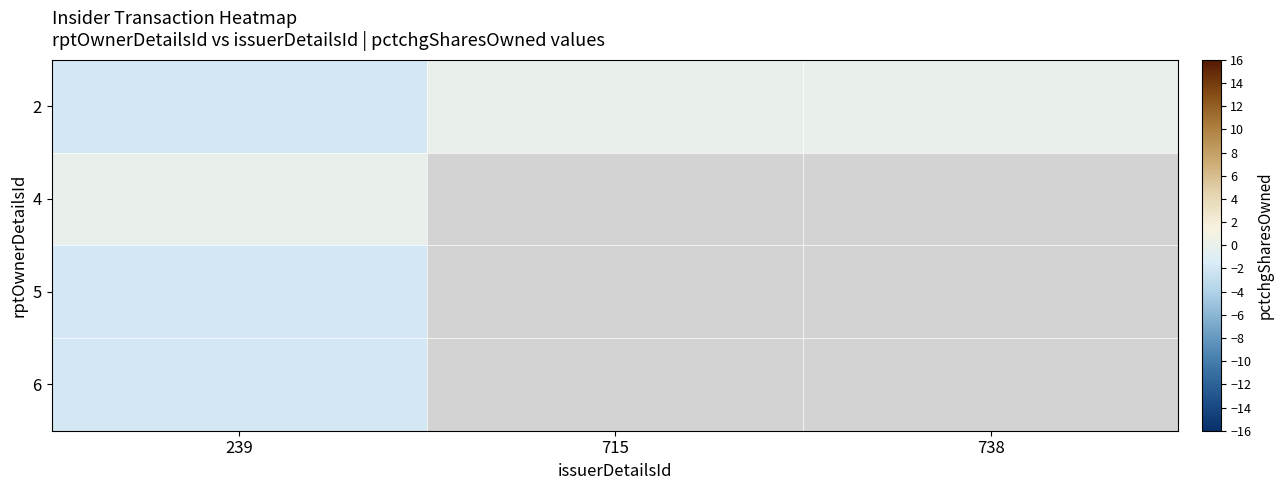

How many categories are shown in the chart?

3